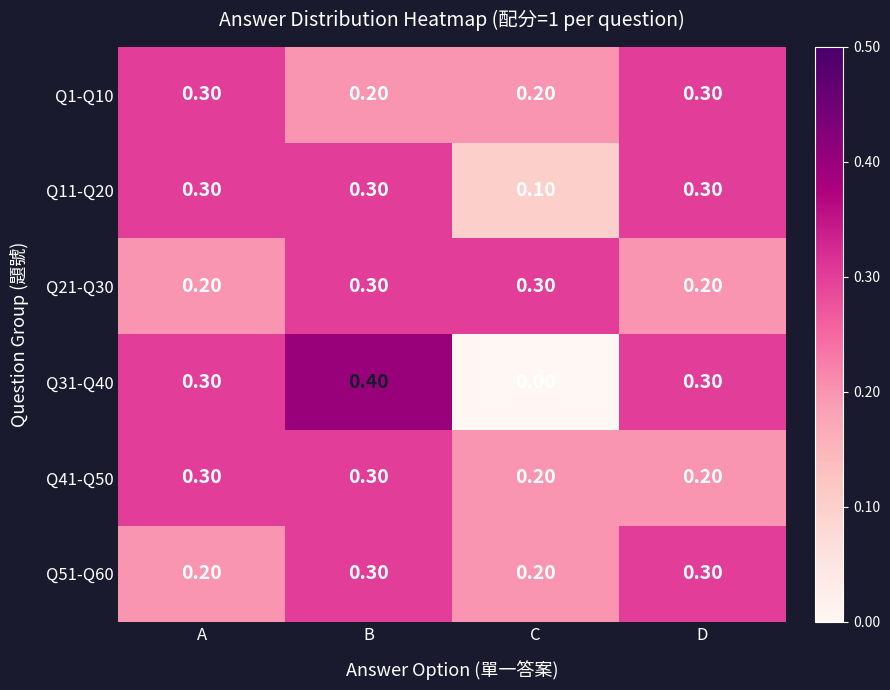

At which category does the chart reach its minimum across all series?

C